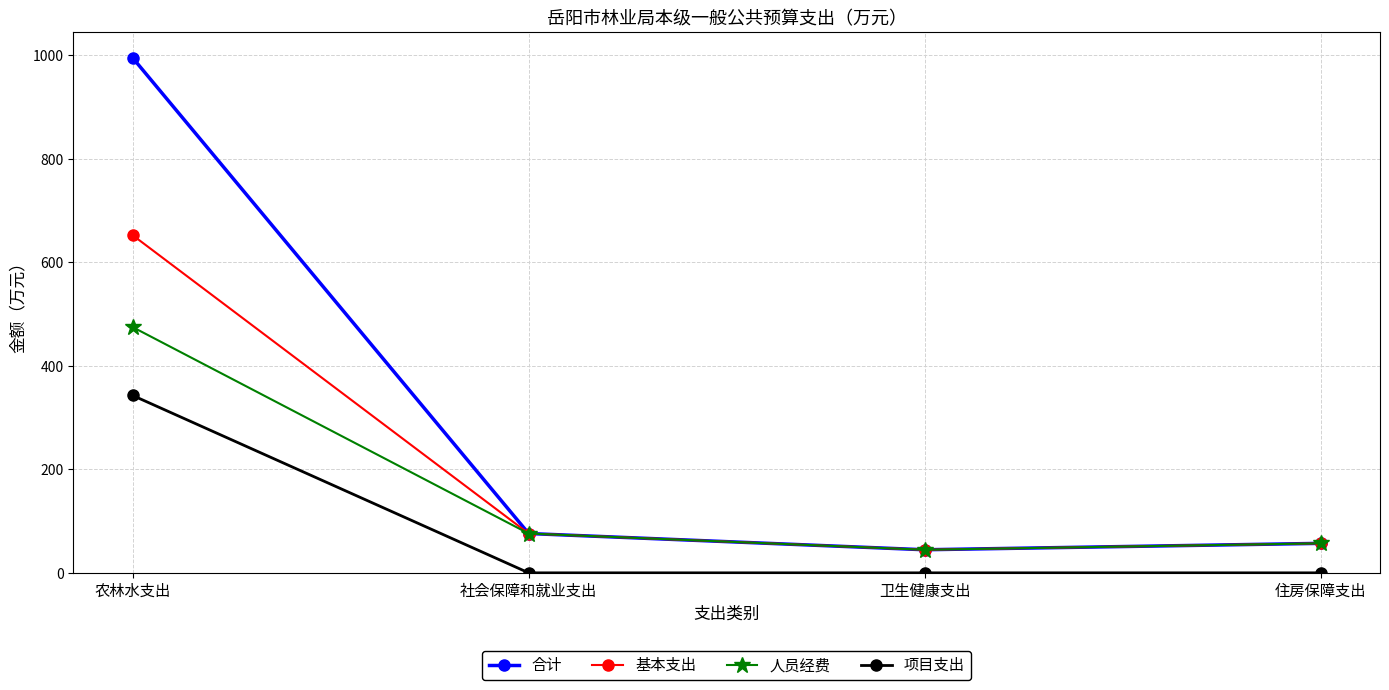

Rank the series at 农林水支出 from highest to lowest value.

合计, 基本支出, 人员经费, 项目支出